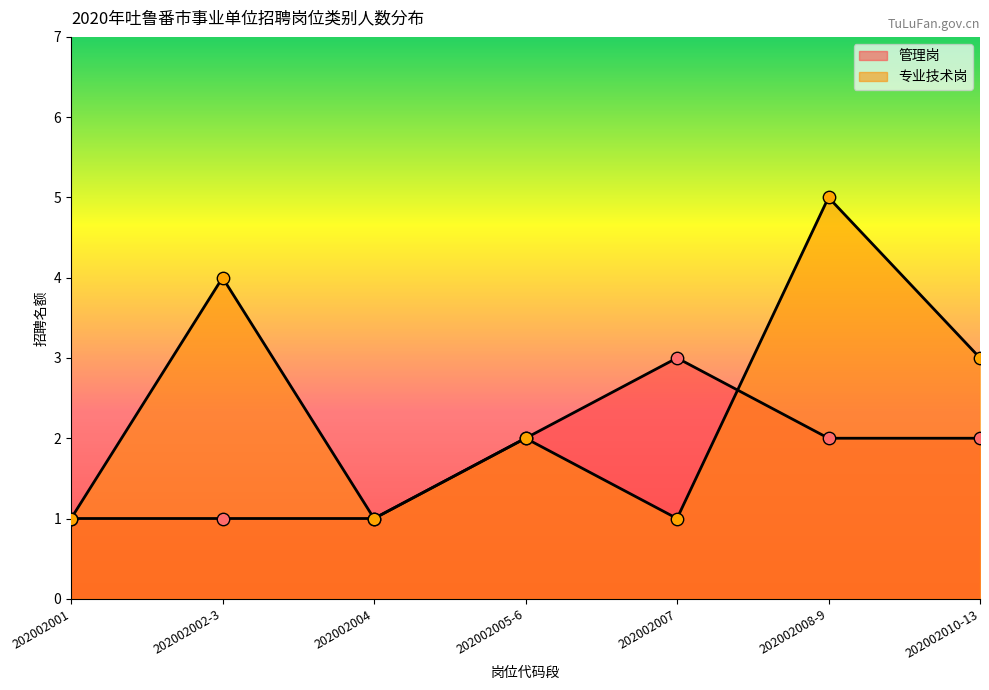

At which category is the sum across all series the highest?

202002008-9